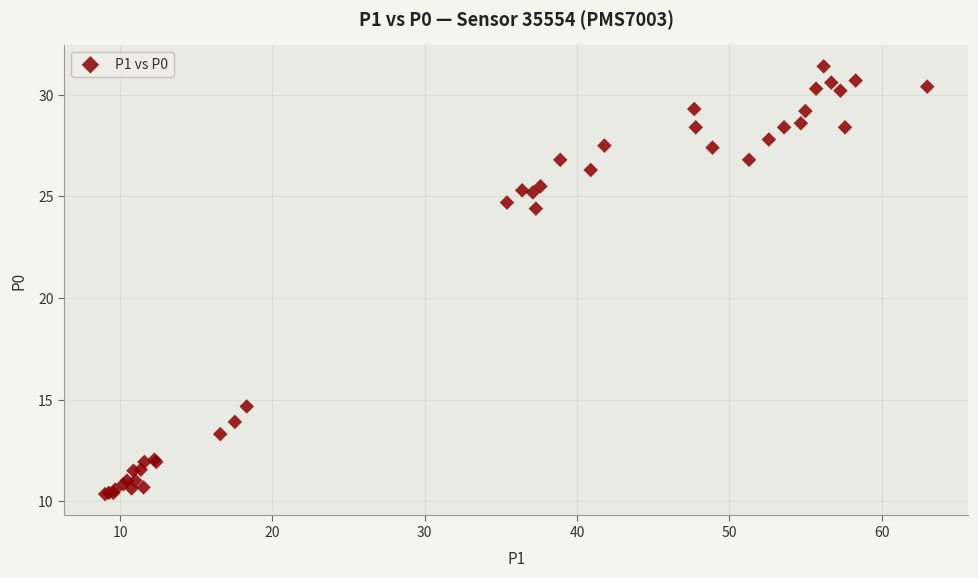

What Y value in the scatter plot is closest to 20?

24.4